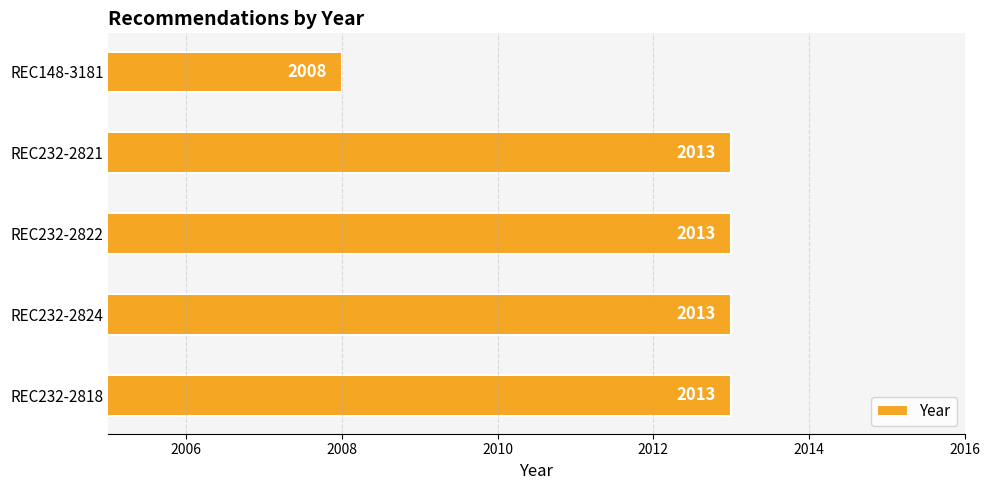

What is the sum of all values?

10060